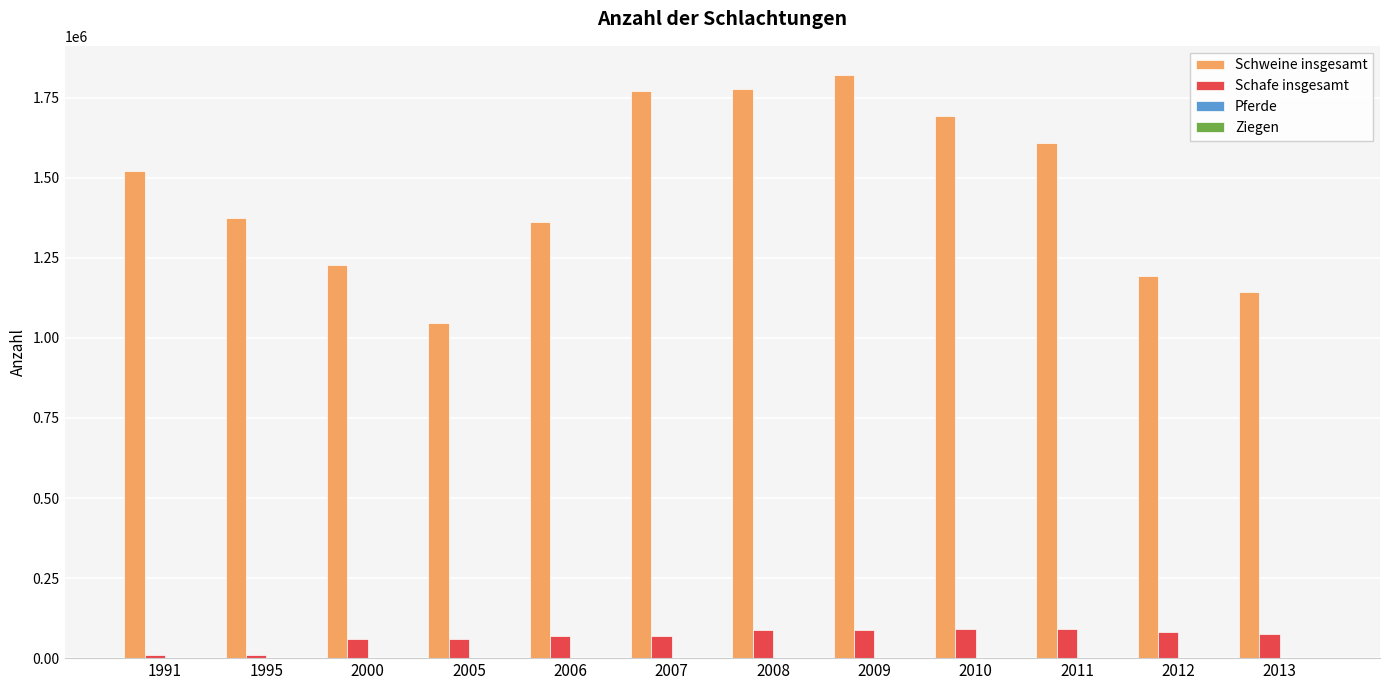

What is the greatest value displayed?

1820896